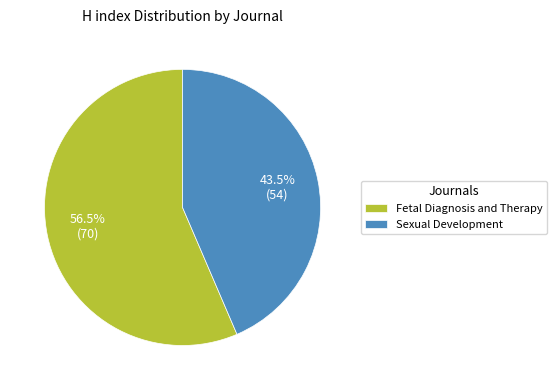

Rank the categories by value from lowest to highest.

Sexual Development, Fetal Diagnosis and Therapy